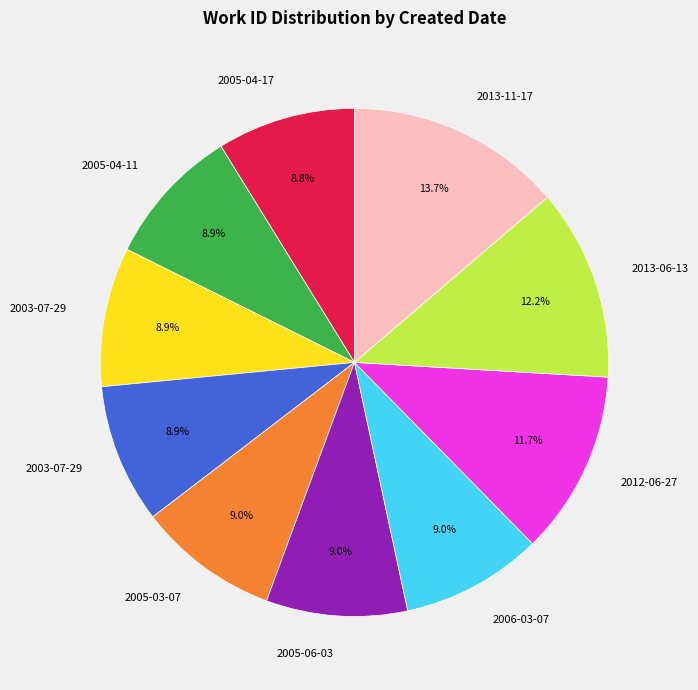

Does any single category account for the majority?

No